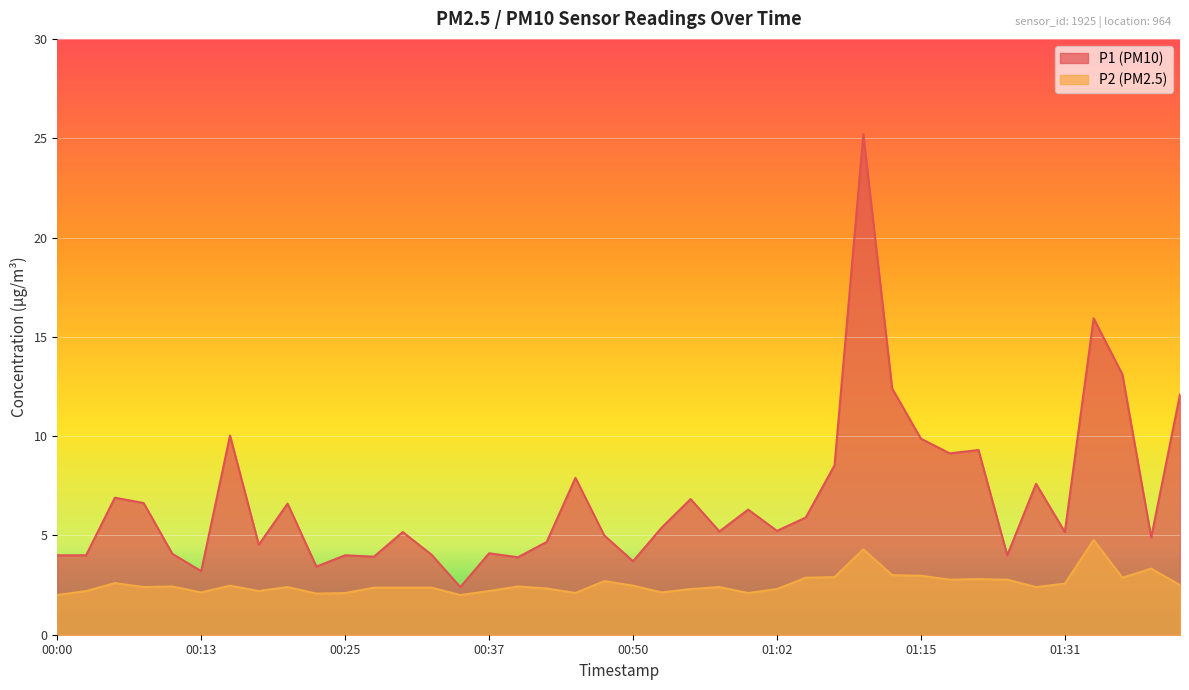

Reading left to right, transcribe all the data shown in this chart.

P1: 00:00=4.0	00:03=4.0	00:05=6.9	00:08=6.6	00:10=4.1	00:13=3.2	00:15=10.0	00:18=4.5	00:20=6.6	00:23=3.4	00:25=4.0	00:27=3.9	00:30=5.2	00:32=4.0	00:35=2.4	00:37=4.1	00:40=3.9	00:42=4.7	00:45=7.9	00:47=5.0	00:50=3.7	00:52=5.4	00:55=6.8	00:57=5.2	01:00=6.3	01:02=5.2	01:05=5.9	01:07=8.5	01:10=25.2	01:12=12.4	01:15=9.9	01:17=9.1	01:20=9.3	01:26=4.0	01:29=7.6	01:31=5.2	01:34=15.9	01:37=13.1	01:39=4.9	01:42=12.1
P2: 00:00=2.0	00:03=2.2	00:05=2.6	00:08=2.4	00:10=2.4	00:13=2.1	00:15=2.5	00:18=2.2	00:20=2.4	00:23=2.1	00:25=2.1	00:27=2.4	00:30=2.4	00:32=2.4	00:35=2.0	00:37=2.2	00:40=2.4	00:42=2.3	00:45=2.1	00:47=2.7	00:50=2.5	00:52=2.1	00:55=2.3	00:57=2.4	01:00=2.1	01:02=2.3	01:05=2.9	01:07=2.9	01:10=4.3	01:12=3.0	01:15=3.0	01:17=2.8	01:20=2.8	01:26=2.8	01:29=2.4	01:31=2.6	01:34=4.8	01:37=2.9	01:39=3.3	01:42=2.5